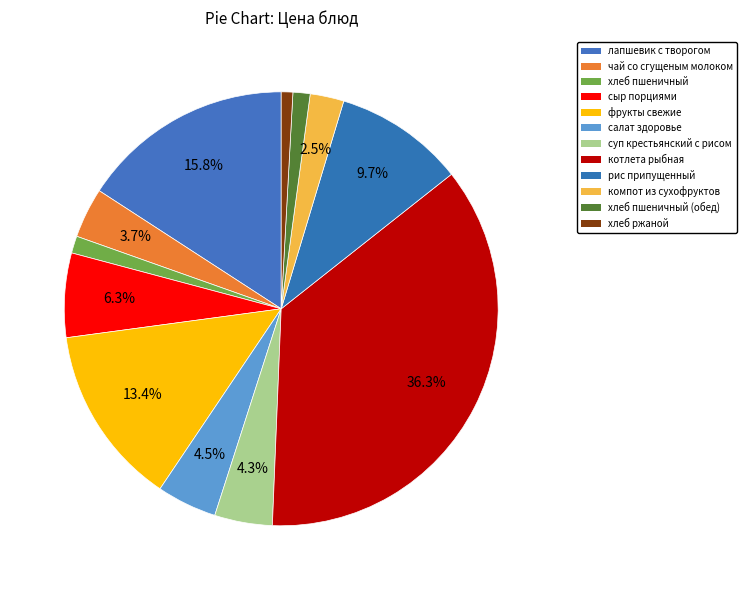

Count the number of slices in the pie.

12